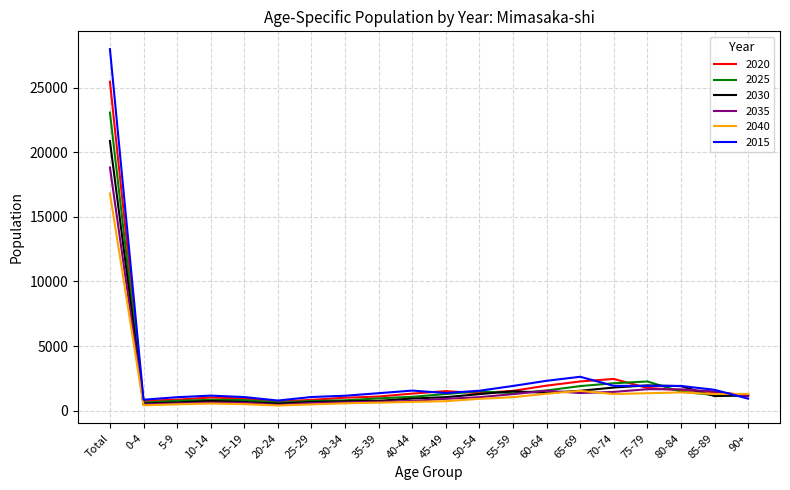

List the series in order of their peak value, lowest first.

2040, 2035, 2030, 2025, 2020, 2015